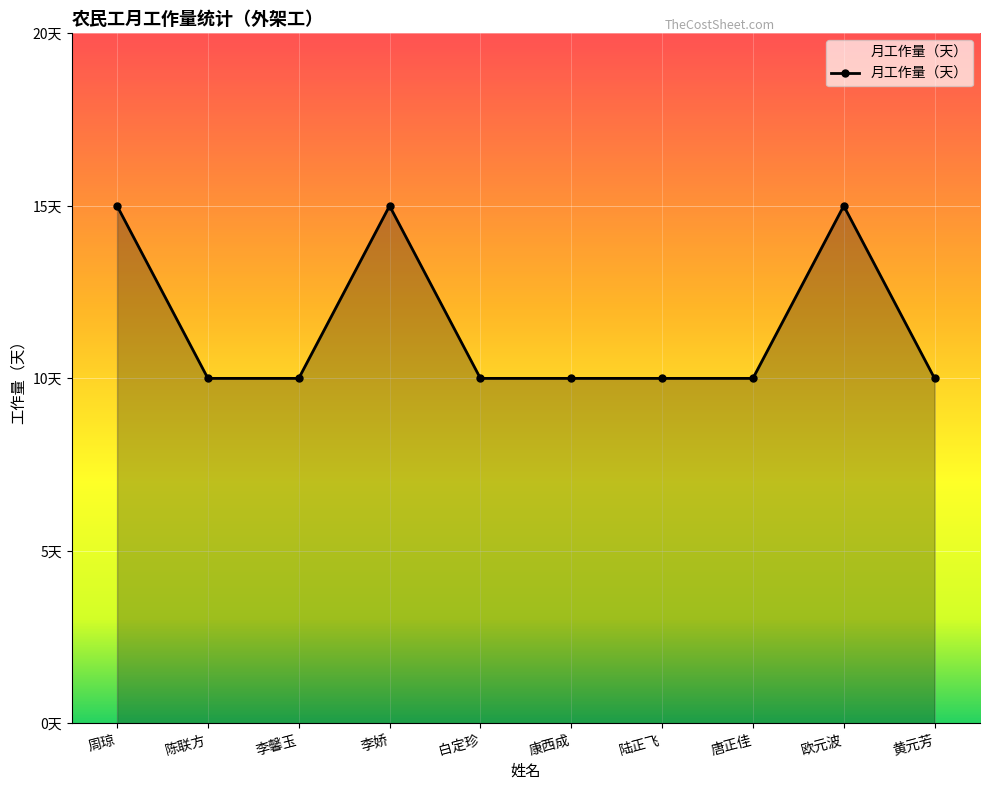

Does the chart have visible grid lines?

Yes